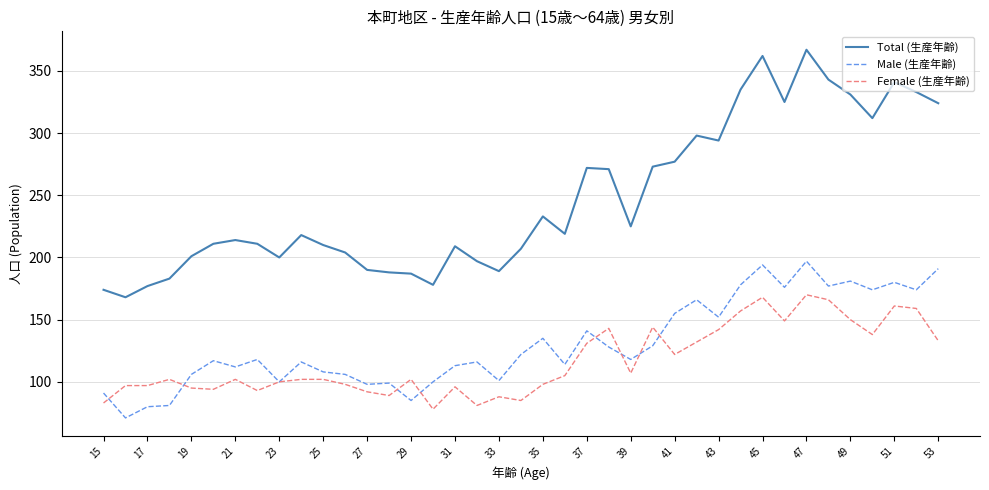

Which series has the largest total across all categories?

Total (生産年齢)